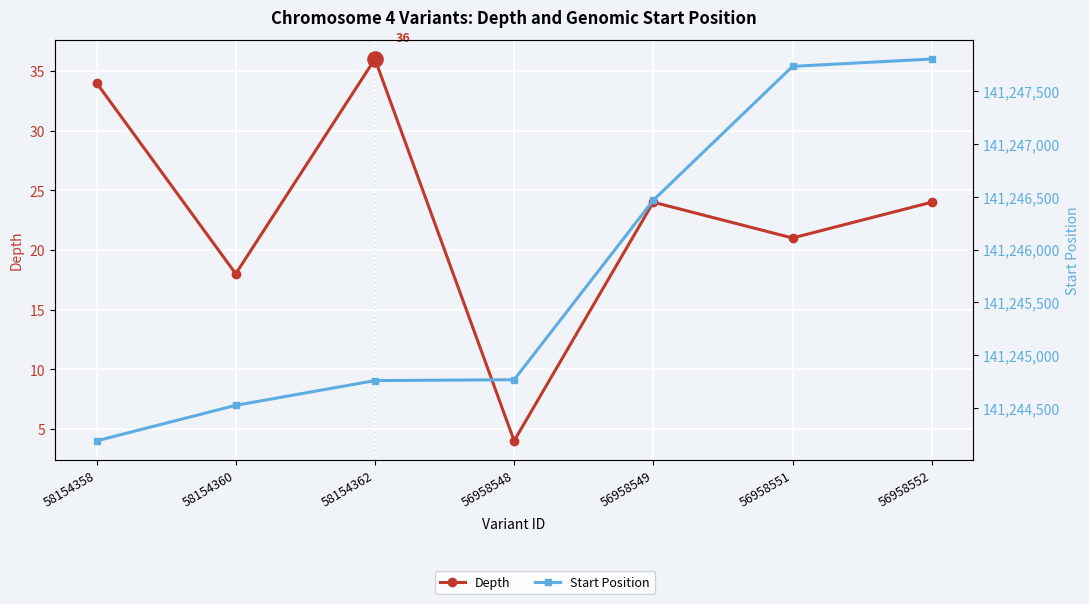

What is the greatest value displayed?

141247808